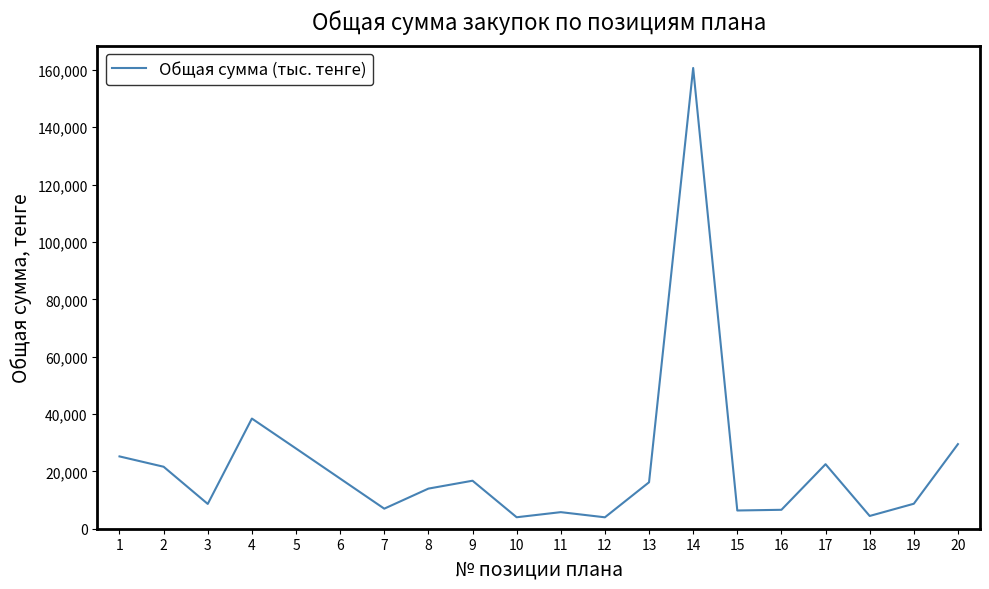

What is the difference between the values at 1 and 6?

7732.2